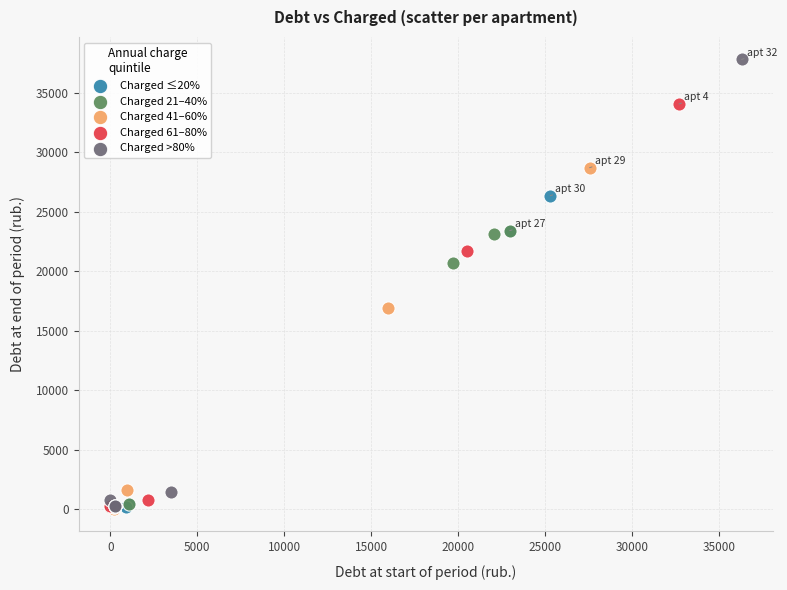

Which series has the largest Y range (max minus min)?

Charged >80%